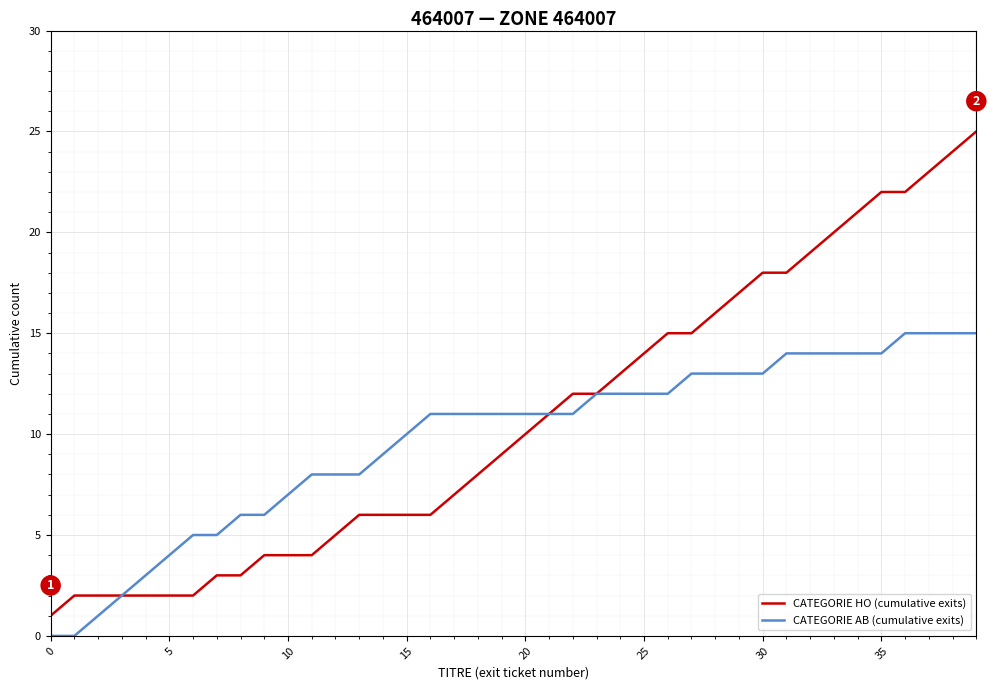

What is the maximum value shown in the chart?

25